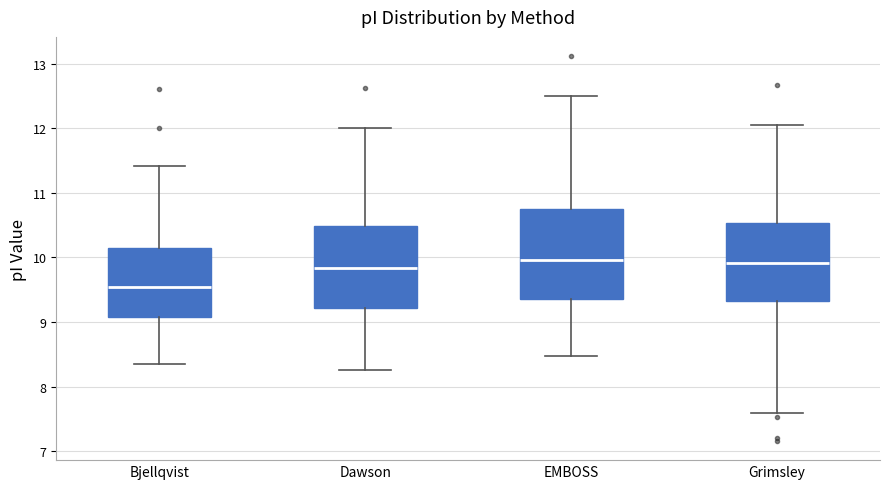

Where does the lower whisker of the box for EMBOSS end on the y-axis? The values are not printed on the chart, so give them approximately, as read against the axis.

8.5